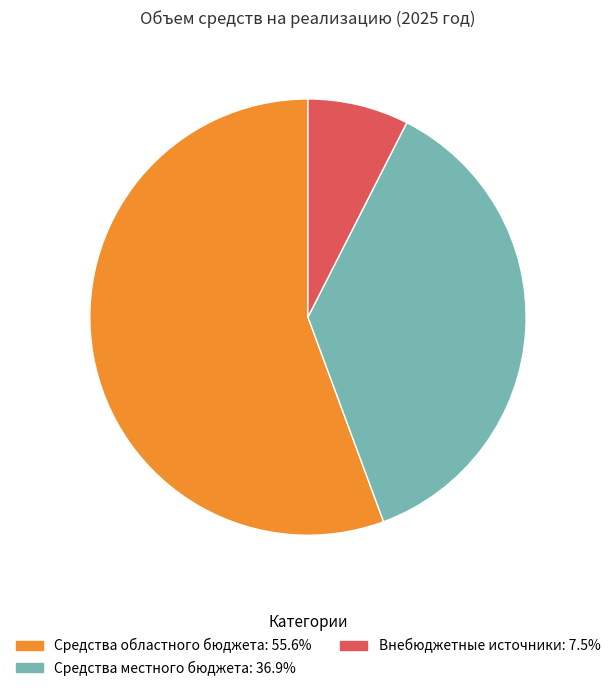

Is there a majority slice in this chart?

Yes